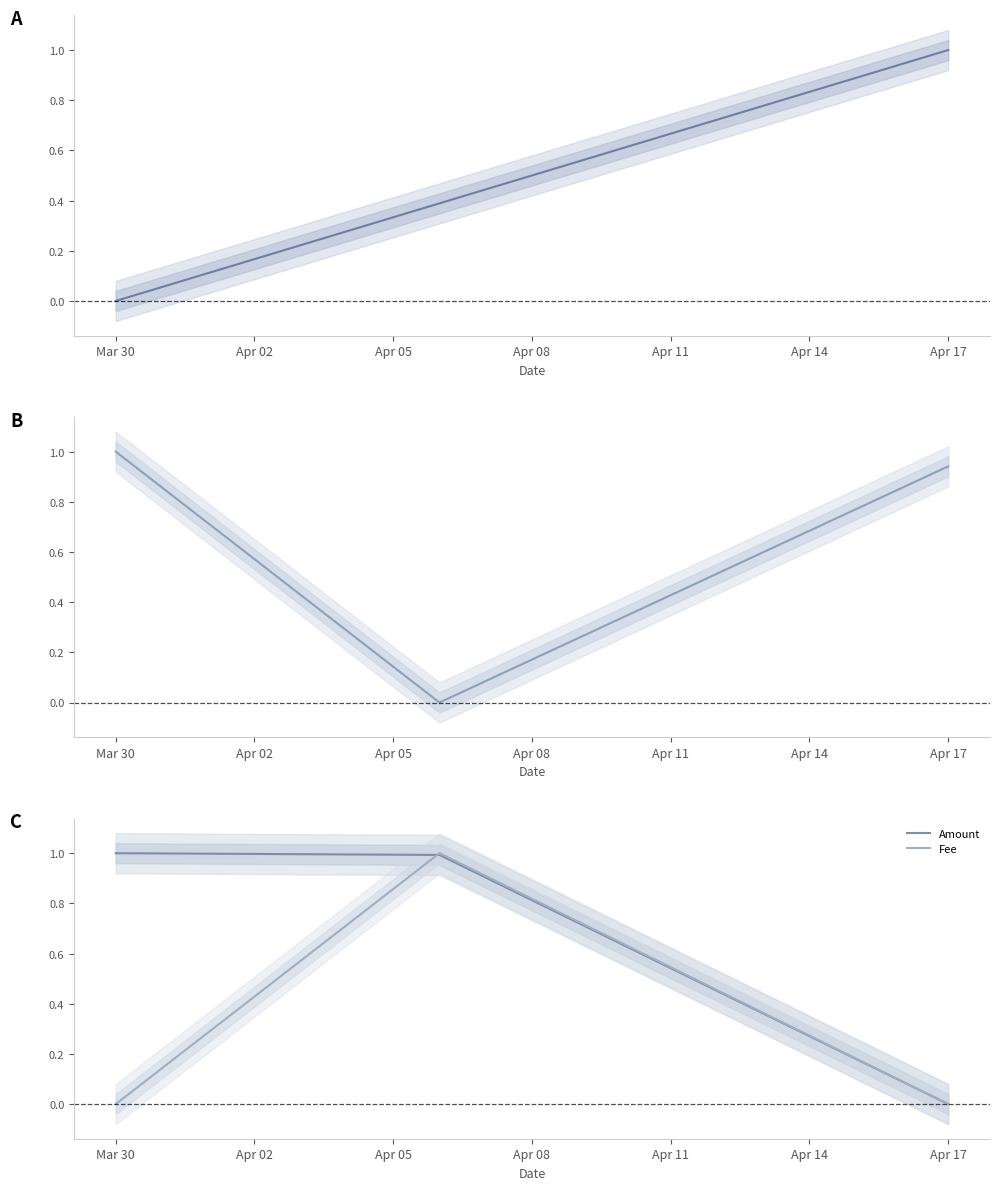

The Amount series shows 0.0 at Apr 17. True or false?

True